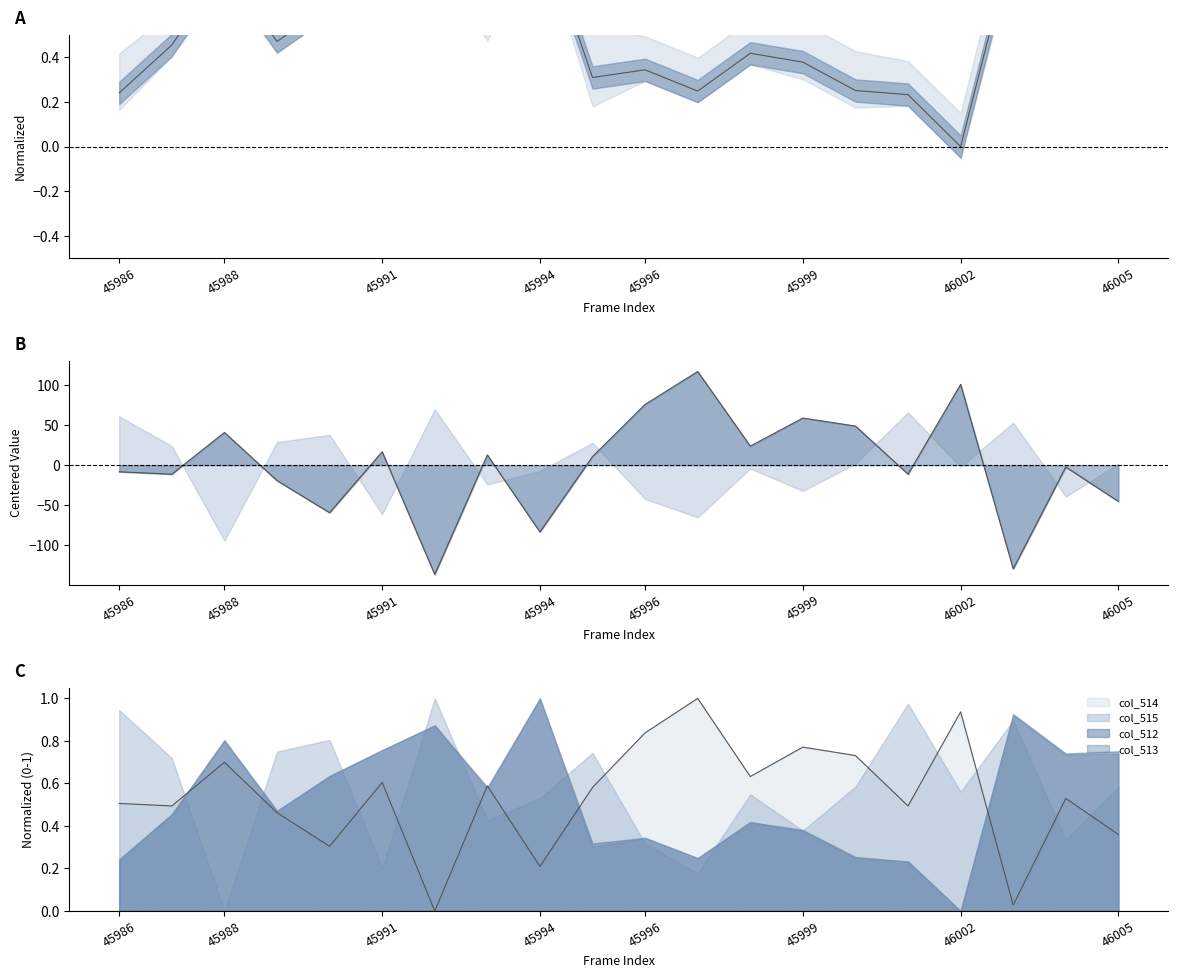

Is it true that col_512 equals 0.2 at 46001?

True